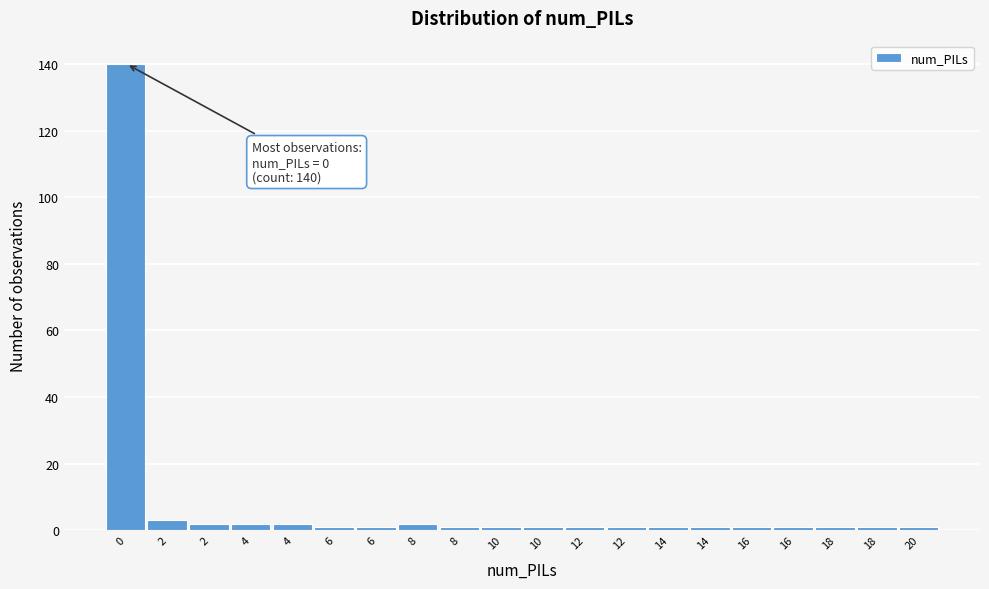

Are the bars horizontal?

No